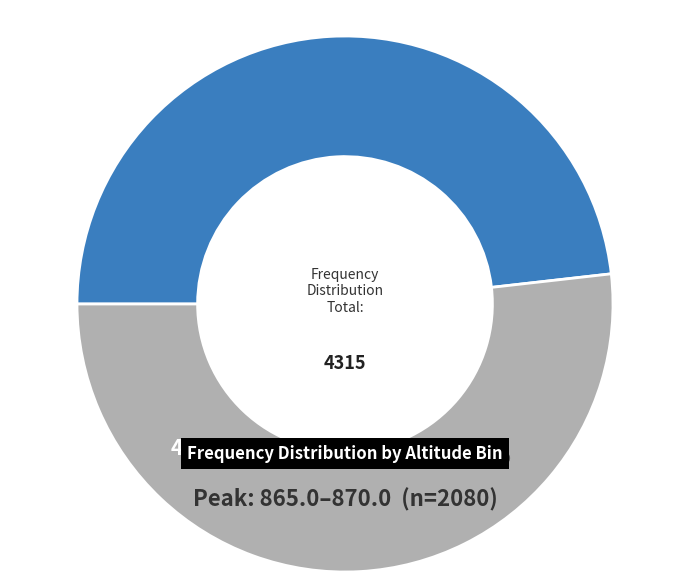

To the nearest percent, what portion does 850.0-855.0 represent?

2%